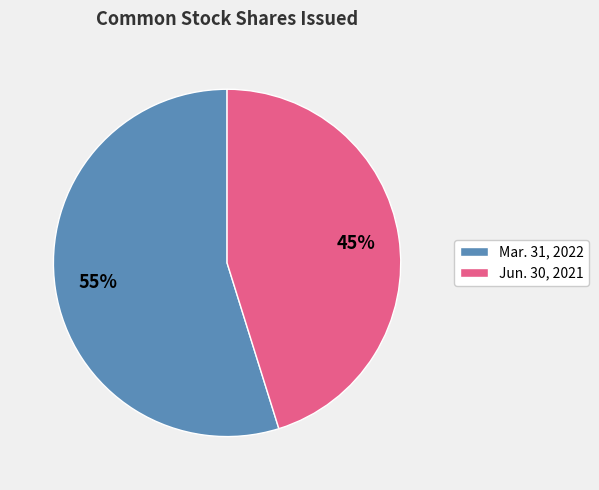

To the nearest percent, what percentage of the pie is Mar. 31, 2022?

55%